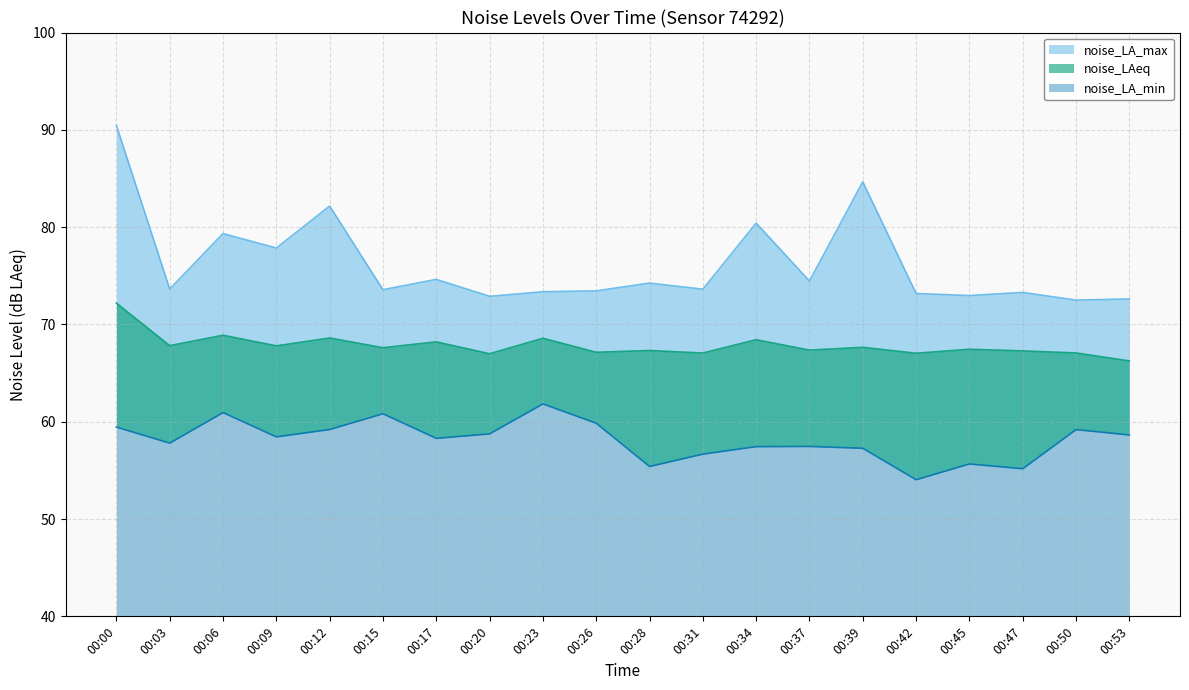

Where is the first local minimum for noise_LAeq?

00:03